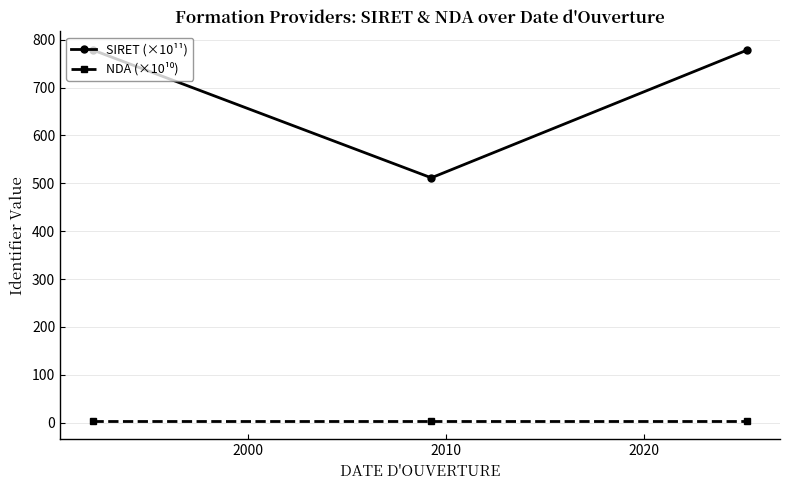

Which series has the largest total across all categories?

SIRET (×10¹¹)